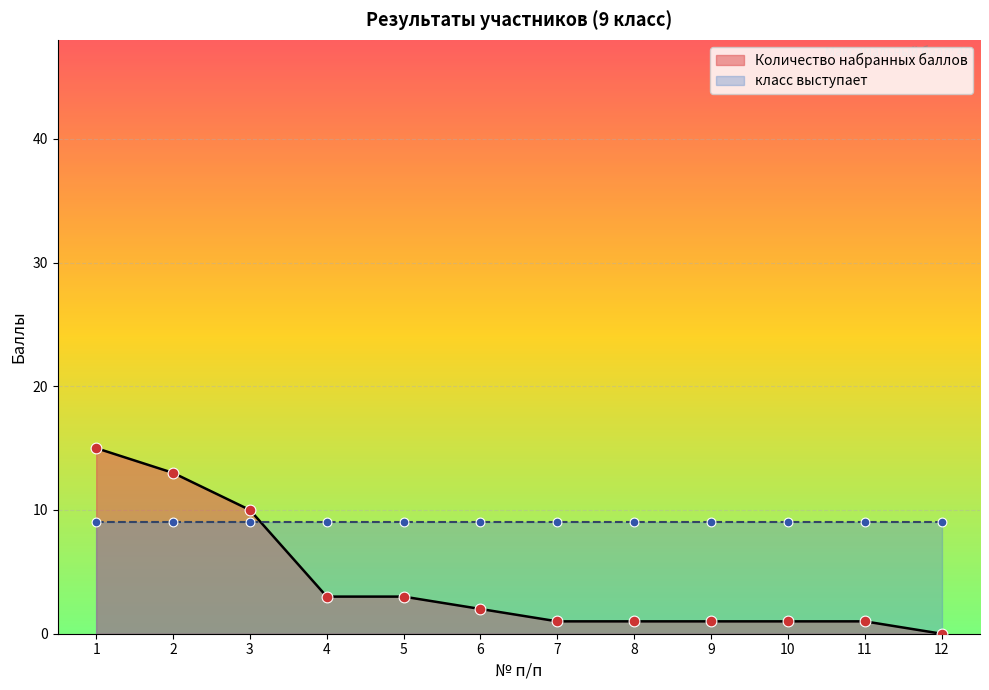

Approximately how many times larger is the value at 3 compared to 11?

10.0